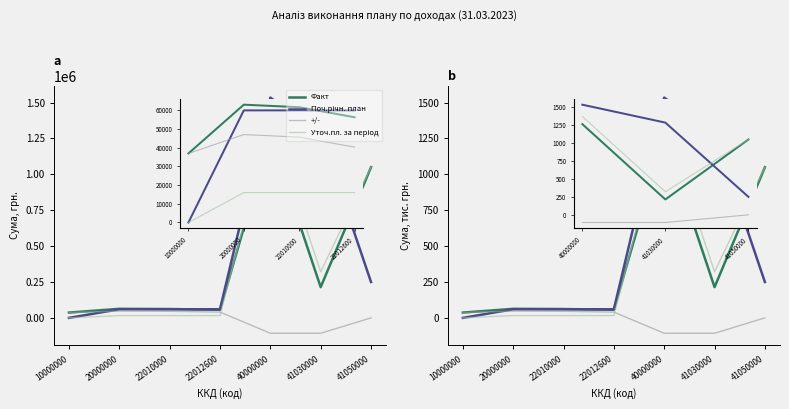

What is the sum of the Поч.річн. план values at 22012600 and 10000000?

60.0